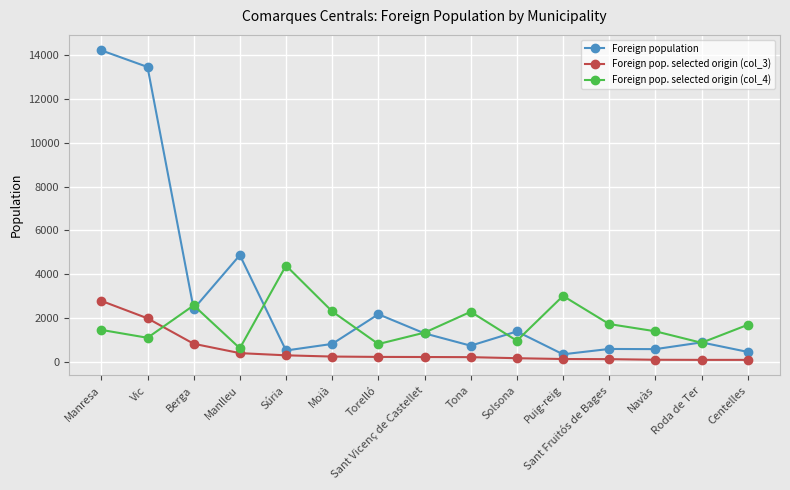

What is the greatest value displayed?

14202